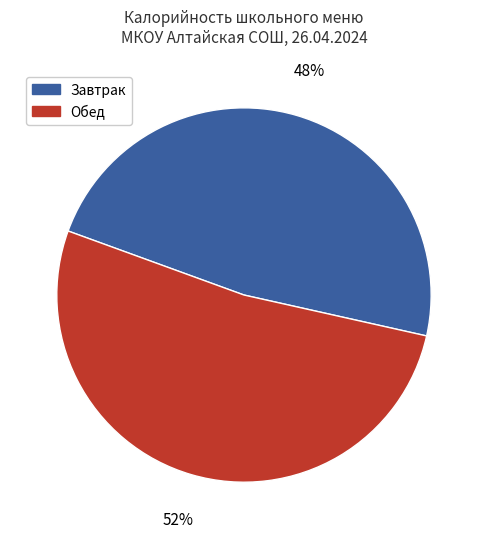

Is there a majority slice in this chart?

Yes